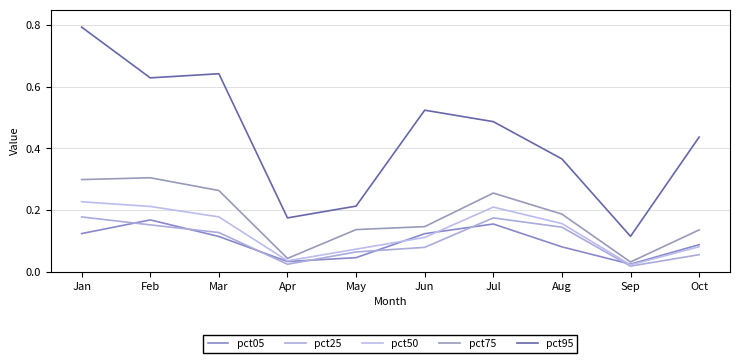

How many interior local peaks does the pct05 series have?

2